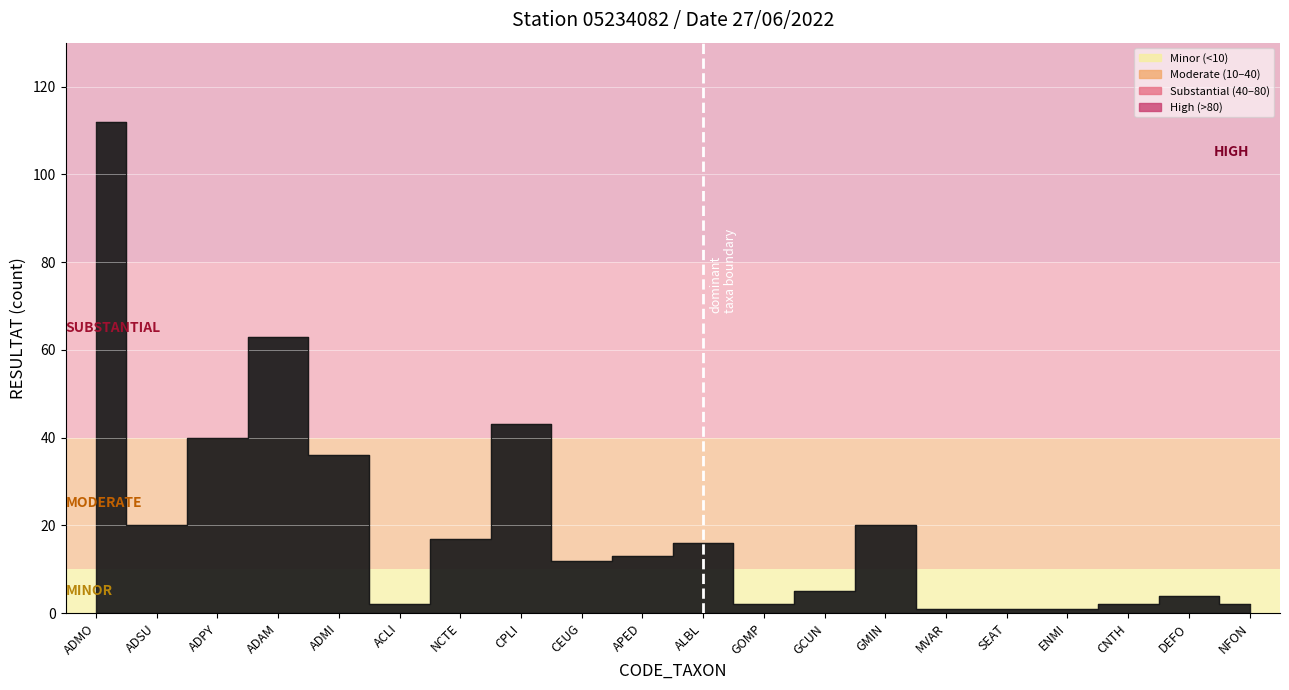

List the labels in order of value, largest first.

ADMO, ADAM, CPLI, ADPY, ADMI, ADSU, GMIN, NCTE, ALBL, APED, CEUG, GCUN, DEFO, ACLI, GOMP, CNTH, NFON, MVAR, SEAT, ENMI